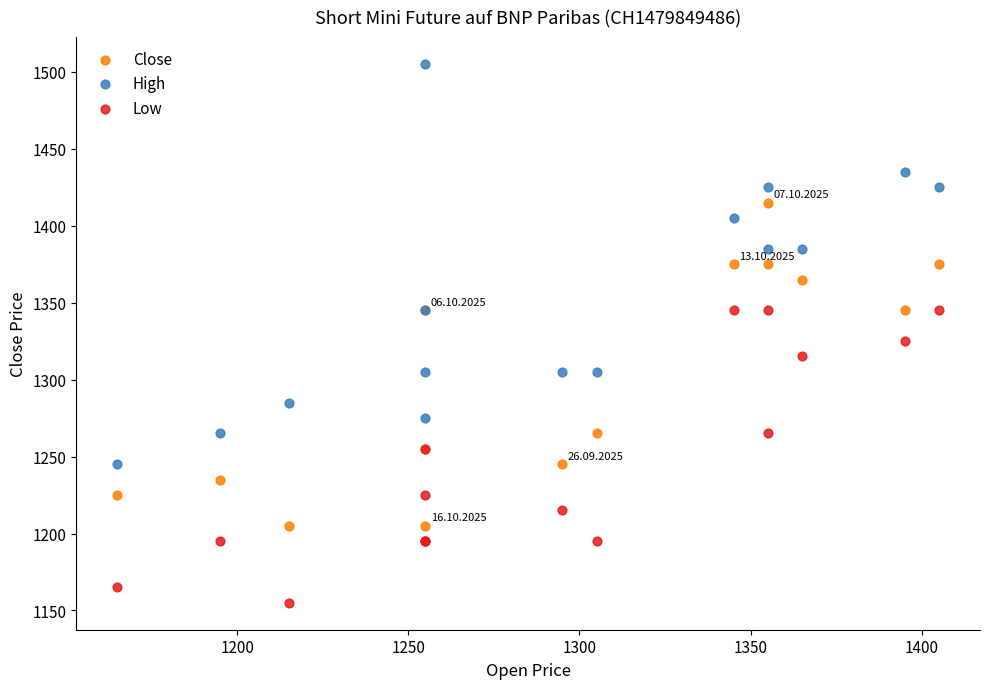

Which series contains the highest Y value?

High